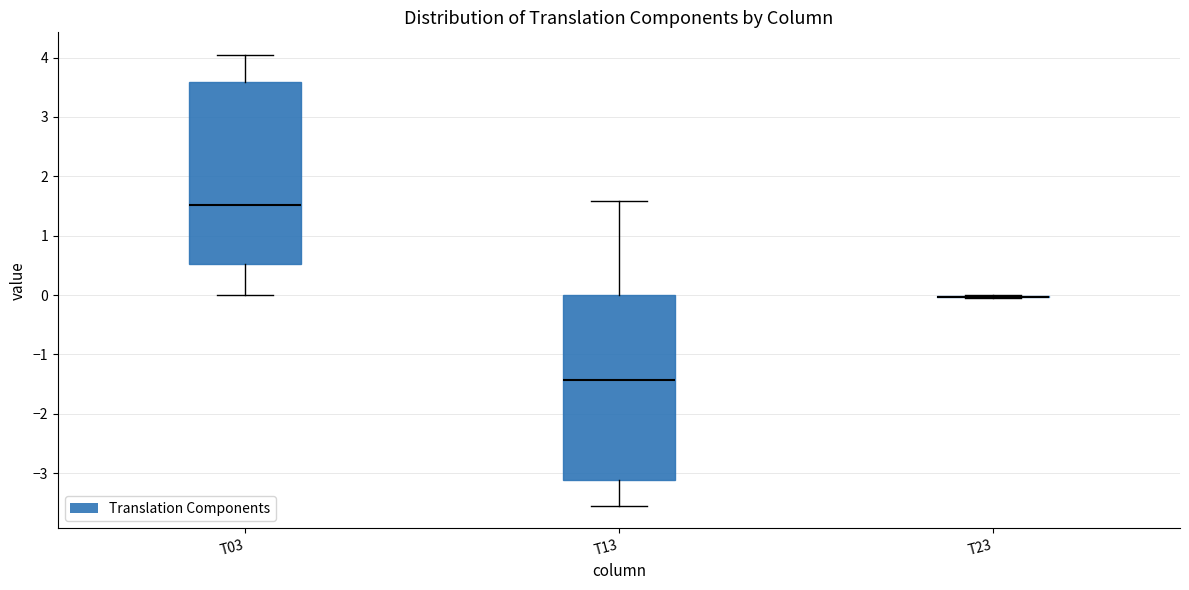

Reading left to right, transcribe this box plot: for each box, give where its median line is, the range the box spans, and where its two whiskers end, as read against the y-axis. The values are not printed on the chart, so give them approximately, as read against the axis.

T03: median 1.5, box 0.5 to 3.6, whiskers 0.0 to 4.0
T13: median -1.4, box -3.1 to 0.0, whiskers -3.5 to 1.6
T23: box collapsed to a line at 0.0, whiskers -0.1 to 0.0